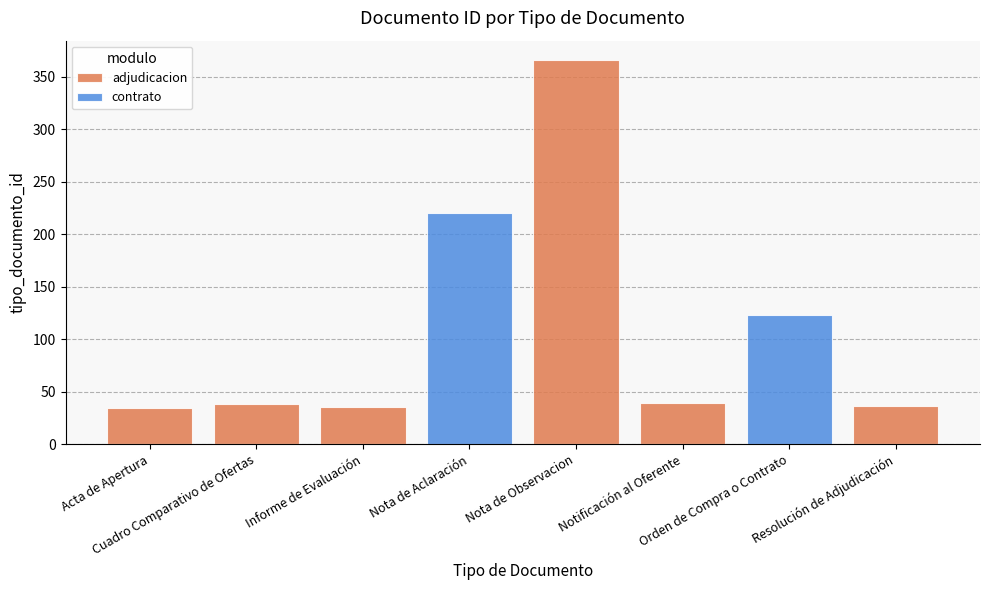

How many values in adjudicacion are above zero?

6